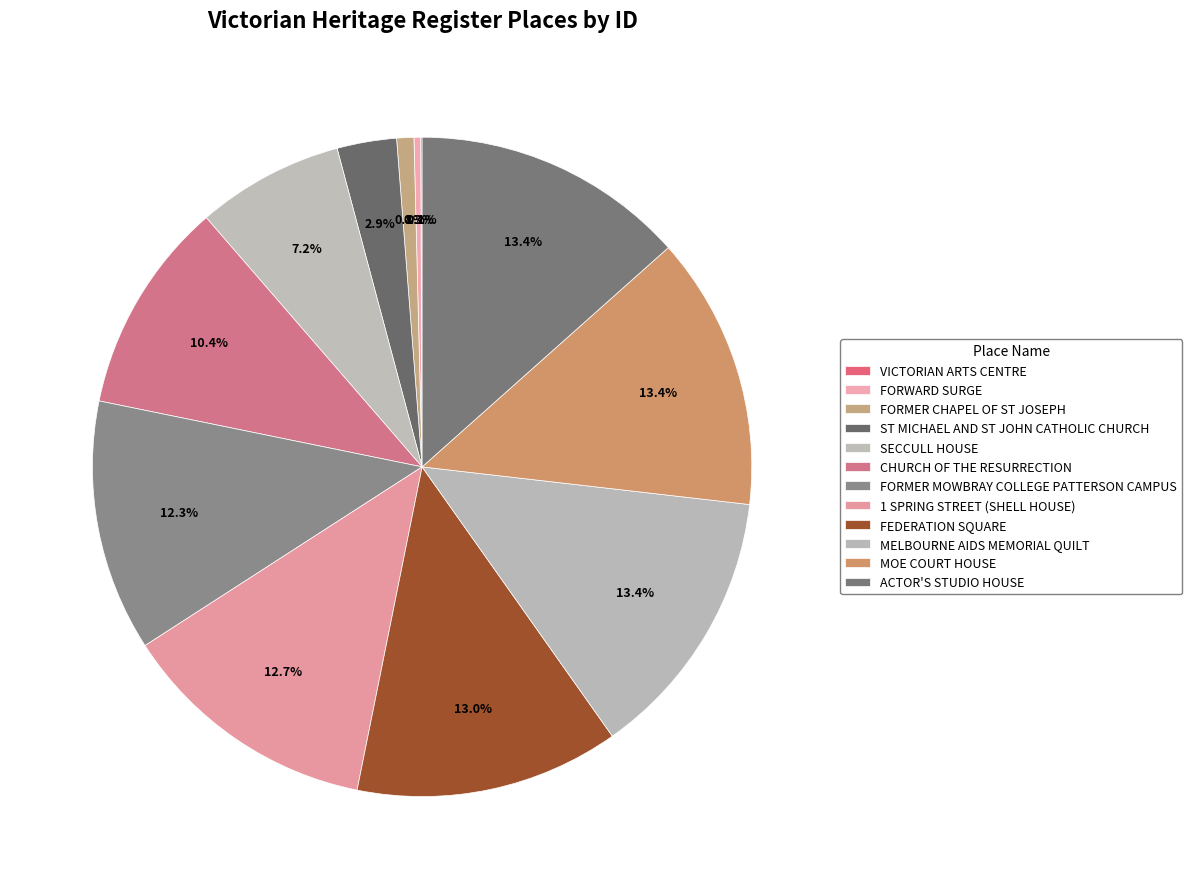

Count the number of slices in the pie.

12